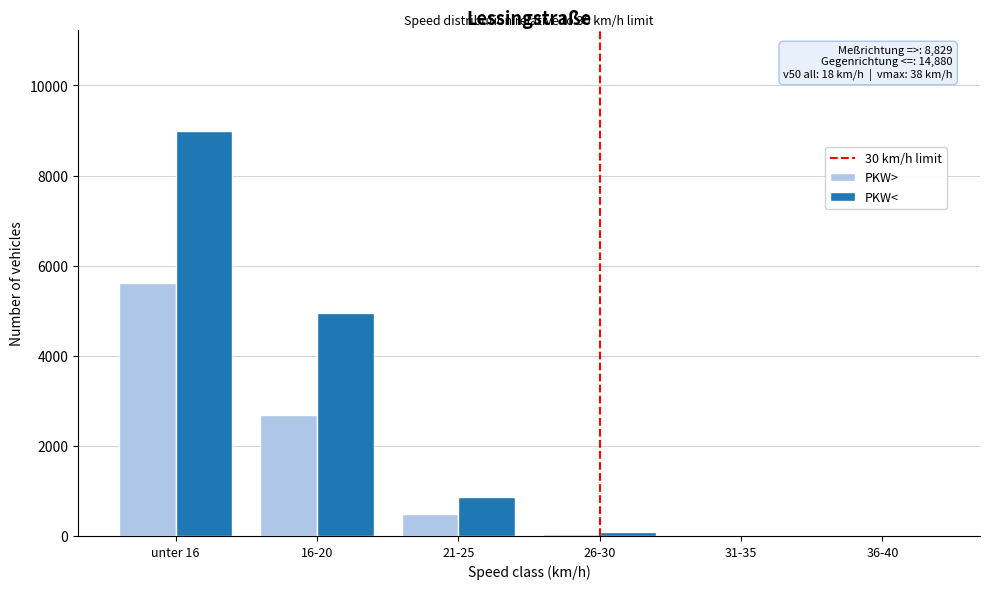

The value of PKW> at 36-40 is 0. True or false?

True